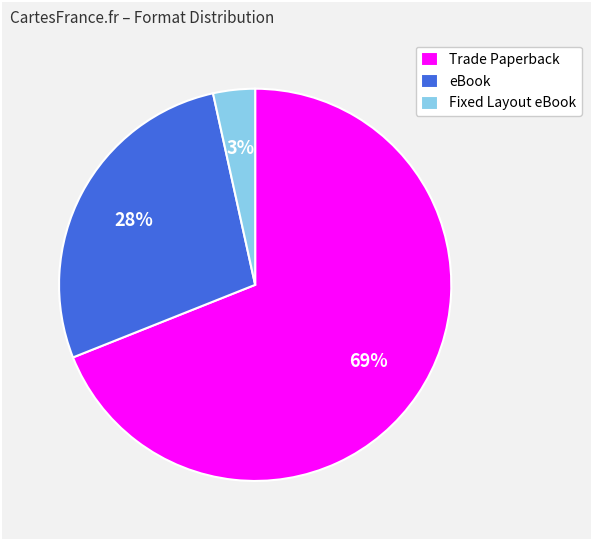

To the nearest percent, what percentage of the pie is Fixed Layout eBook?

3%